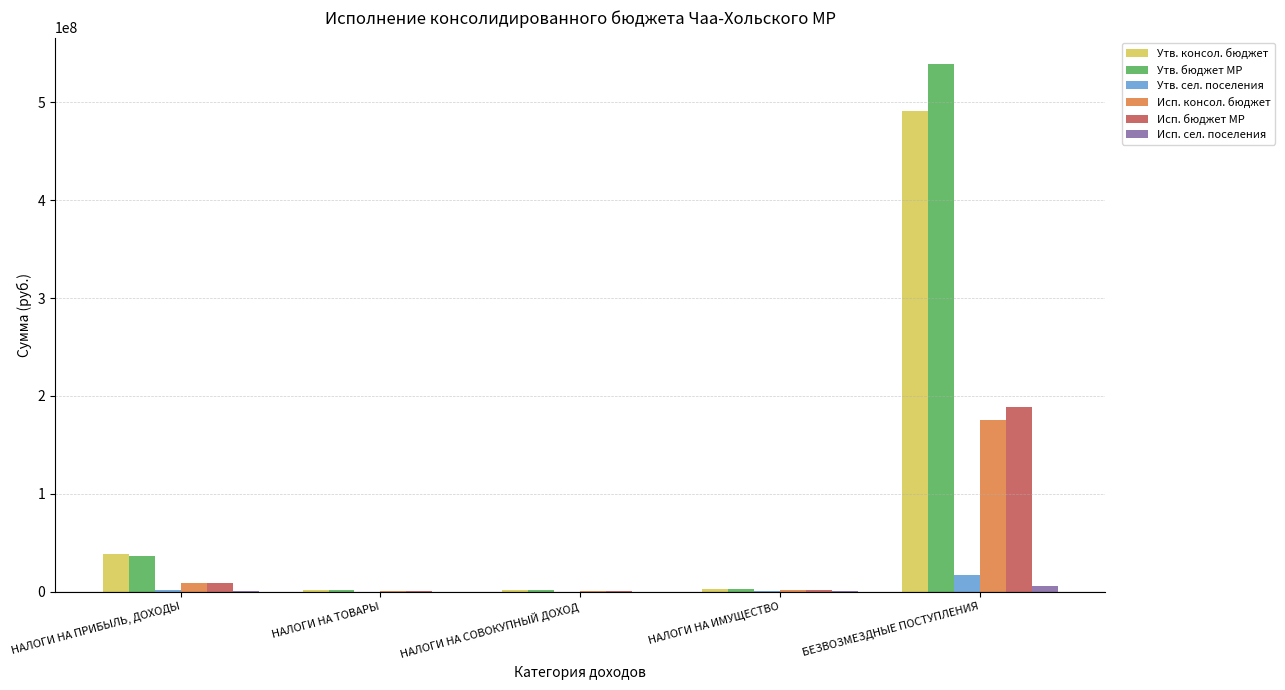

What is the sum of the Исп. консол. бюджет values at НАЛОГИ НА СОВОКУПНЫЙ ДОХОД and НАЛОГИ НА ТОВАРЫ?

1712472